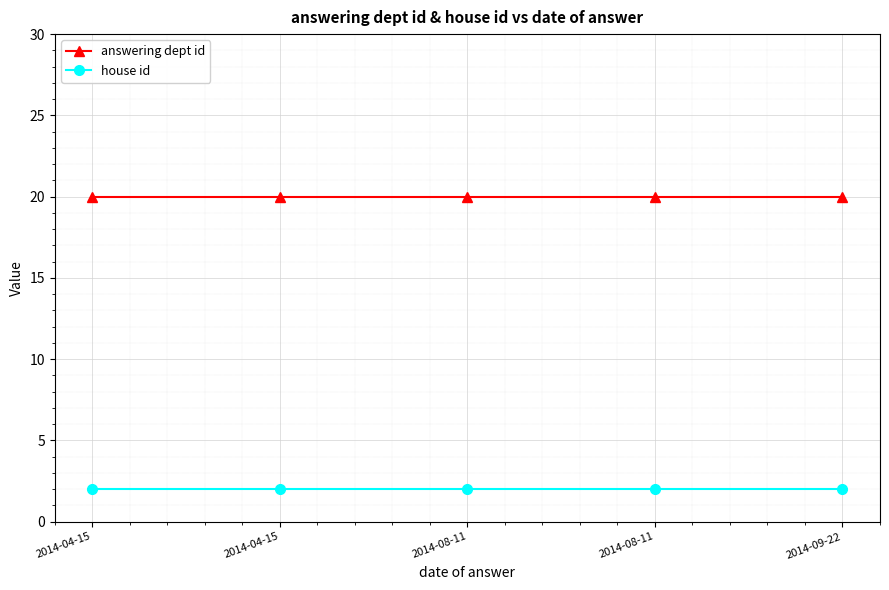

Is this an area chart (filled region under the line)?

No